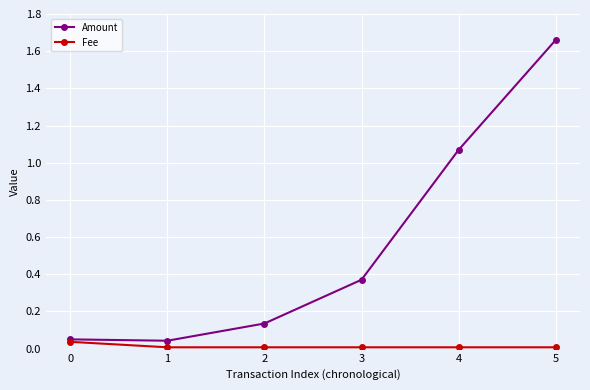

Is the value of Amount at 3 greater than the value of Fee at 4?

Yes